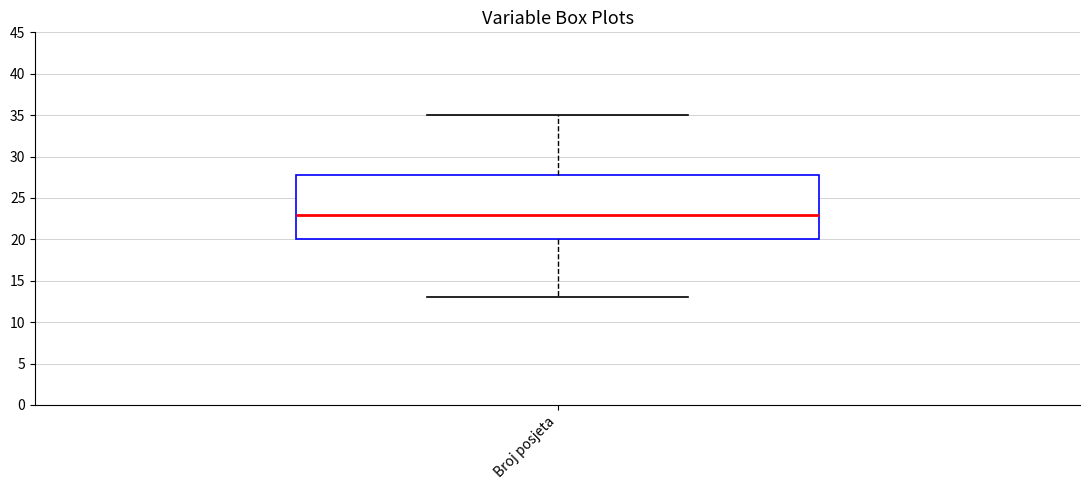

Transcribe this box plot: give where the median line is, the range the box spans, and where the two whiskers end, as read against the y-axis. The values are not printed on the chart, so give them approximately, as read against the axis.

median 23, box 20 to 28, whiskers 13 to 35